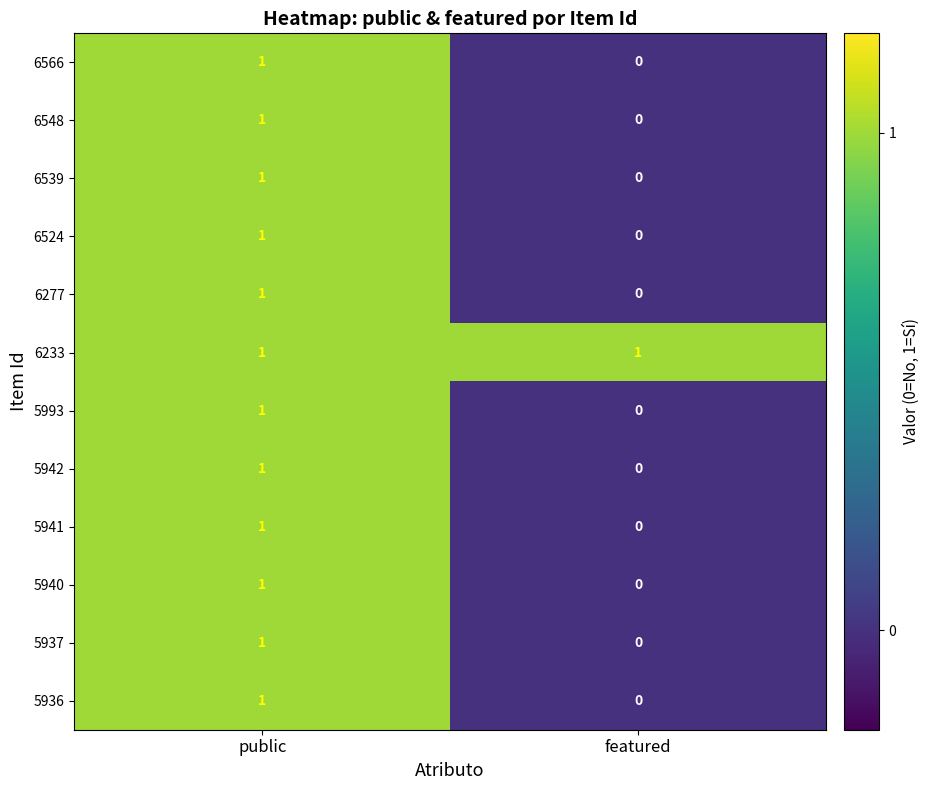

What is the total value across all series at public?

12